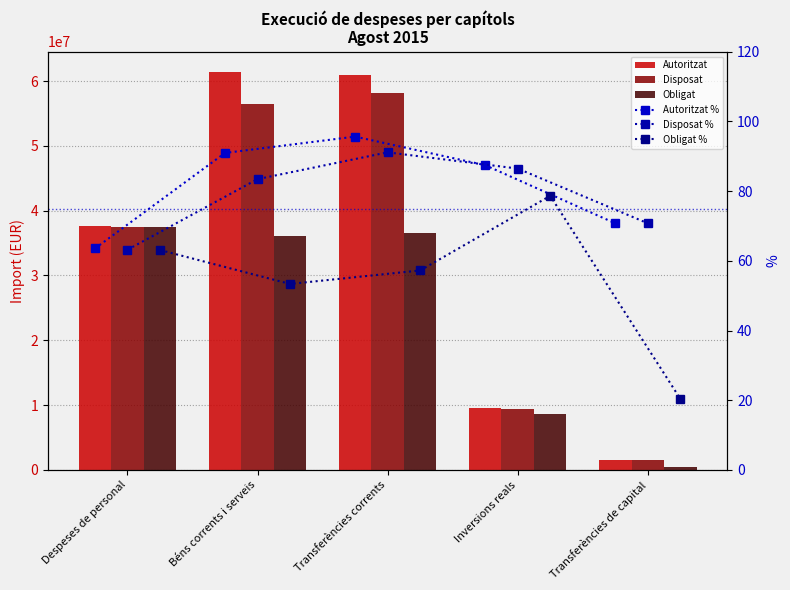

What are all the series names shown in the legend?

Autoritzat, Disposat, Obligat, Autoritzat %, Disposat %, Obligat %